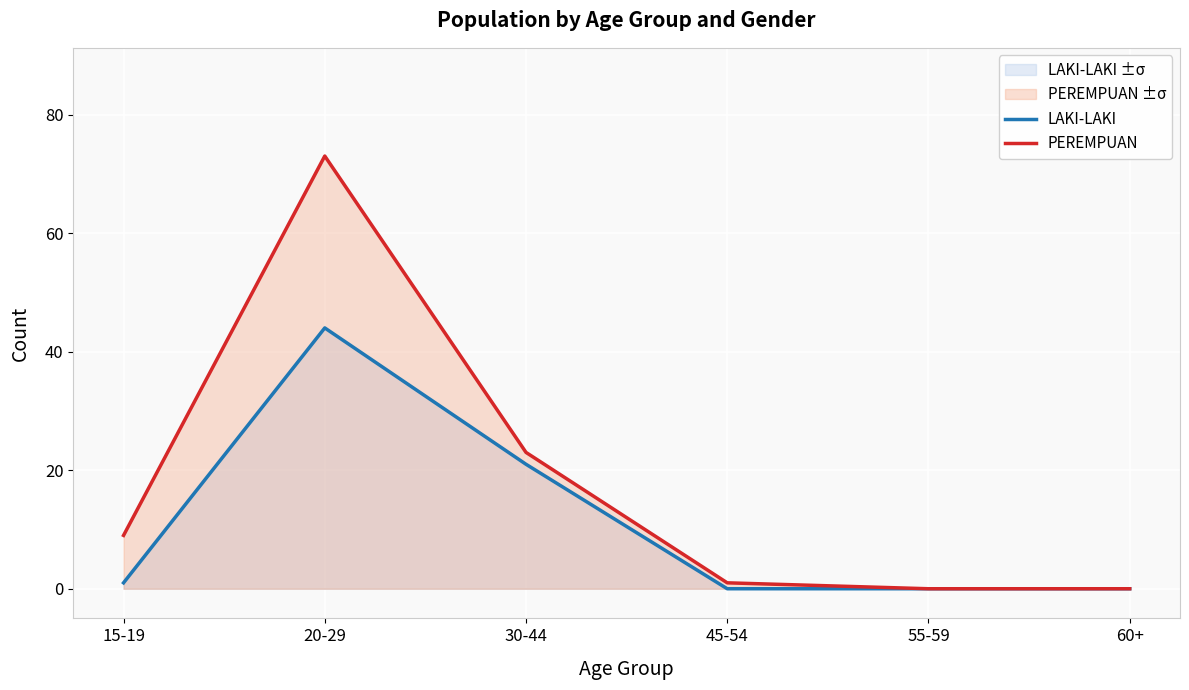

What is the approximate value of LAKI-LAKI at 30-44?

21